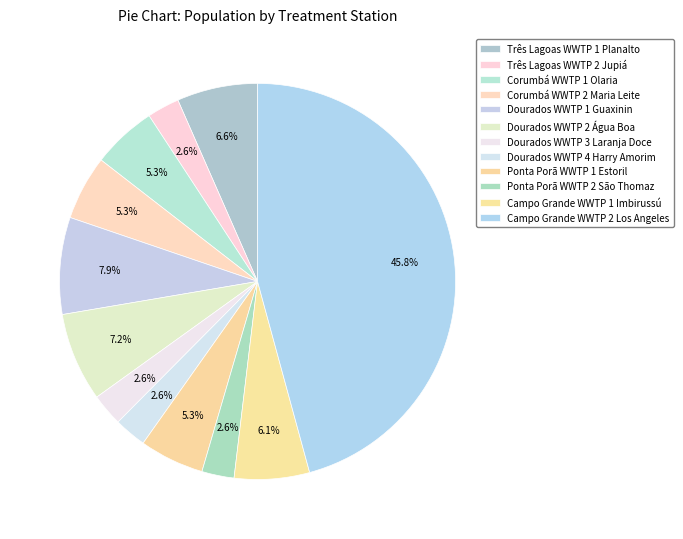

To the nearest percent, what is the combined percentage of Três Lagoas WWTP 1 Planalto and Dourados WWTP 1 Guaxinin?

14%